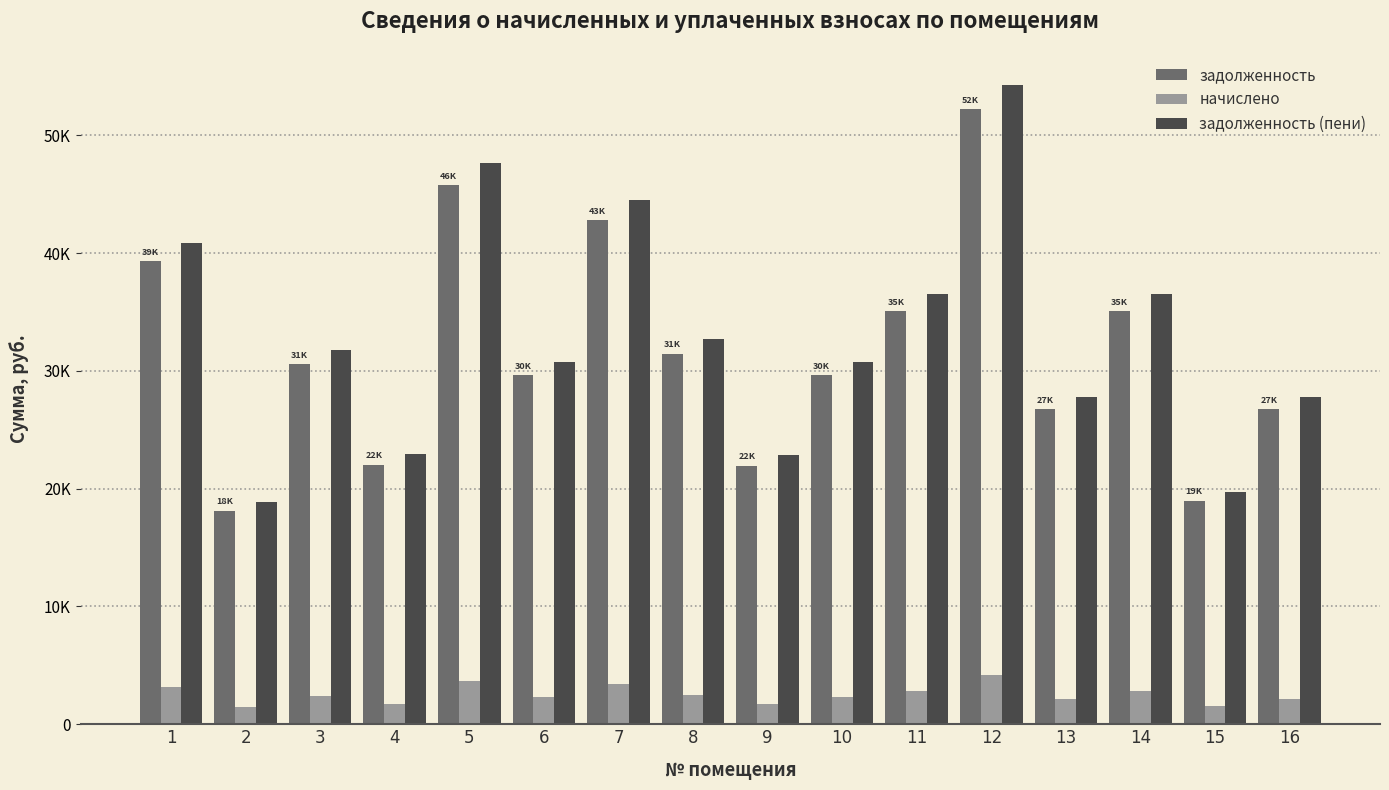

What are all the series names shown in the legend?

задолженность, начислено, задолженность (пени)